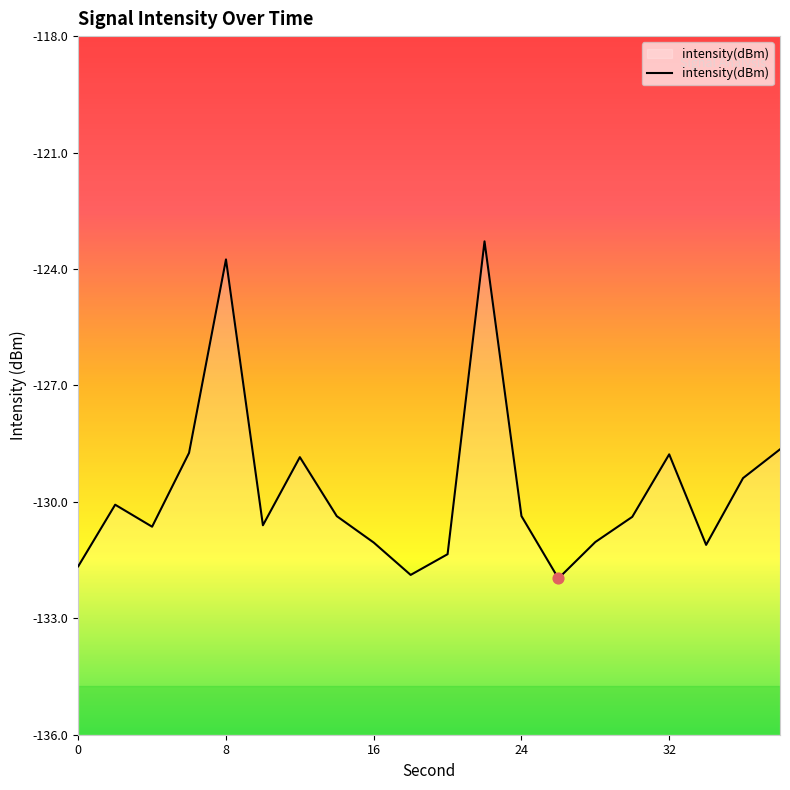

What is the change in value from 10 to 20?

-0.7